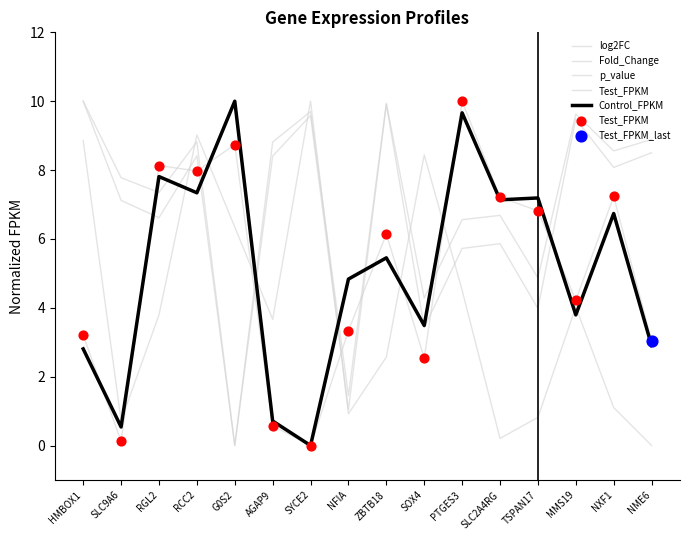

How many lines are shown in the chart?

5